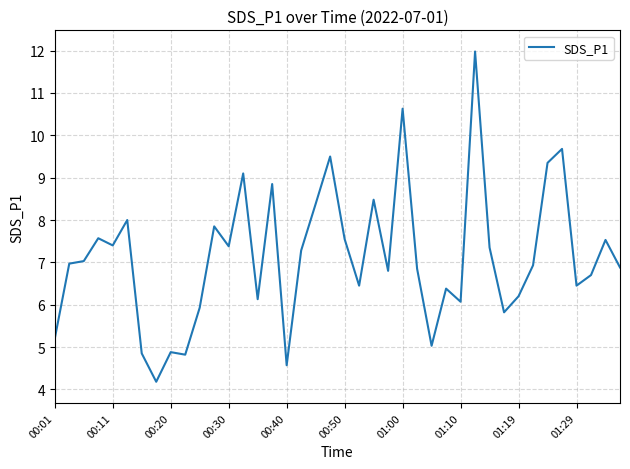

What is the smallest value displayed?

4.2